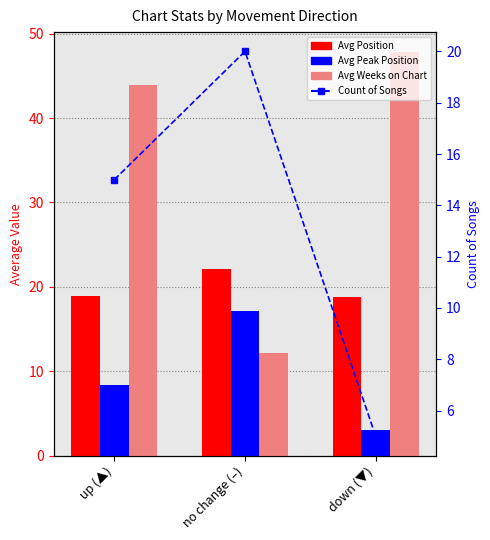

What is the smallest value displayed?

3.0